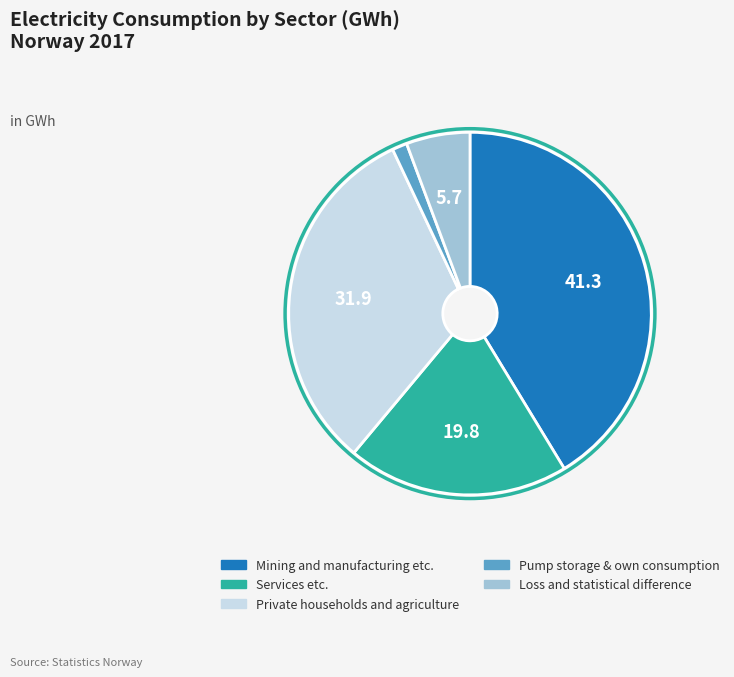

Rank the categories by value from lowest to highest.

Pump storage & own consumption, Loss and statistical difference, Services etc., Private households and agriculture, Mining and manufacturing etc.